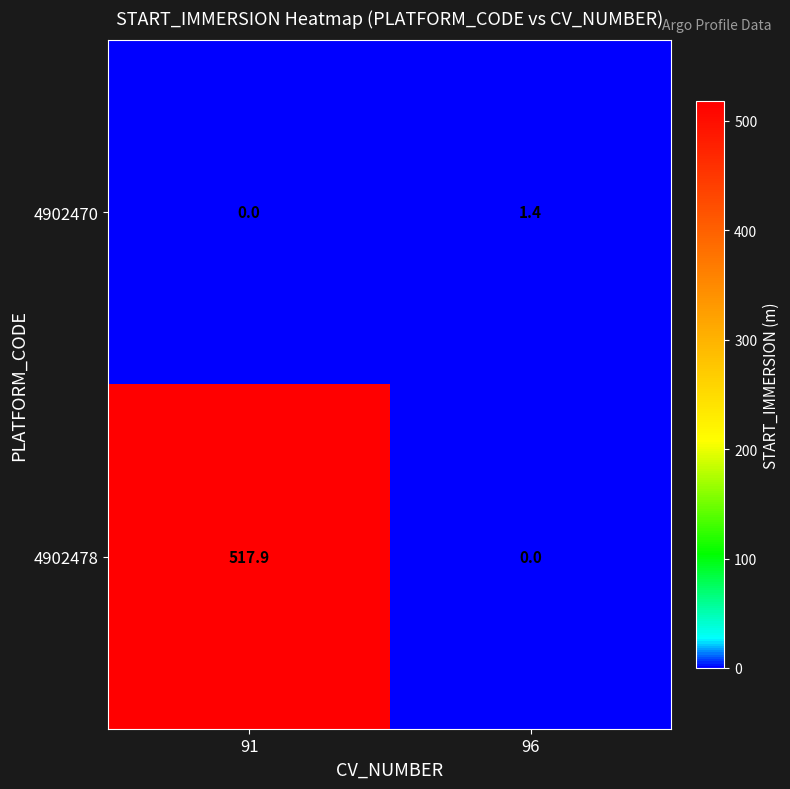

Is it true that 4902478 equals 175.5 at 91?

False